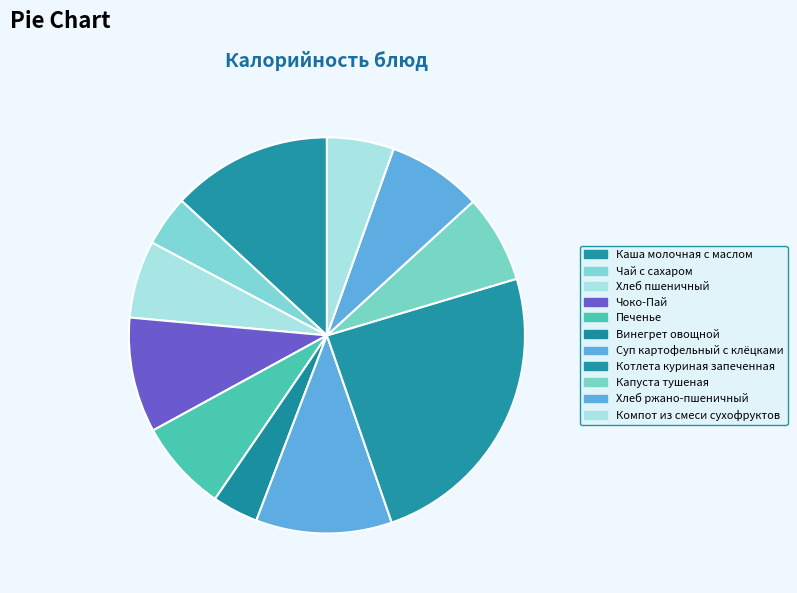

Does Хлеб ржано-пшеничный represent more than half of the total?

No